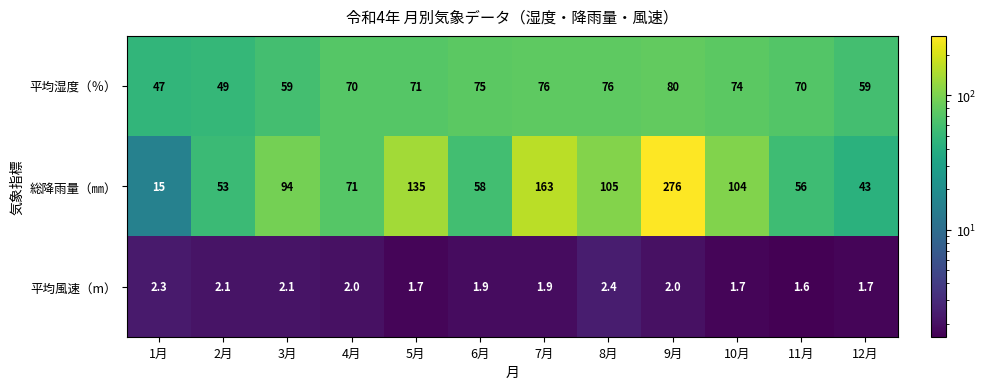

What is the sum of all 平均湿度（％） values?

806.0